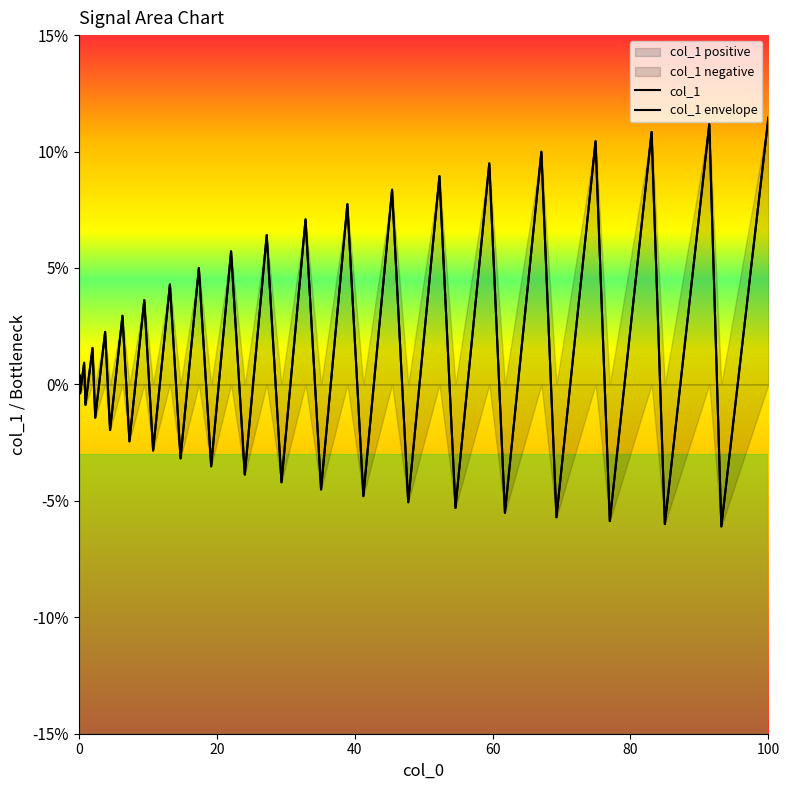

How many lines are shown in the chart?

2